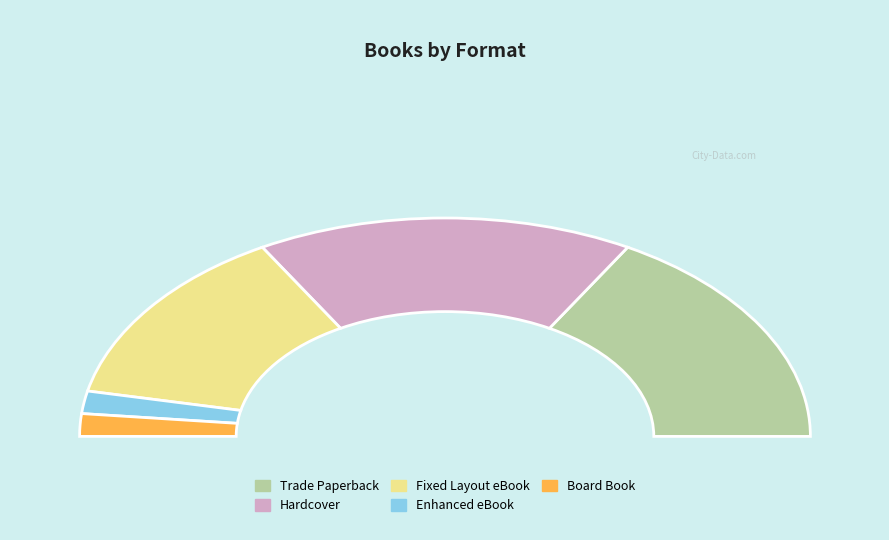

What is the change in value from Hardcover to Fixed Layout eBook?

-4